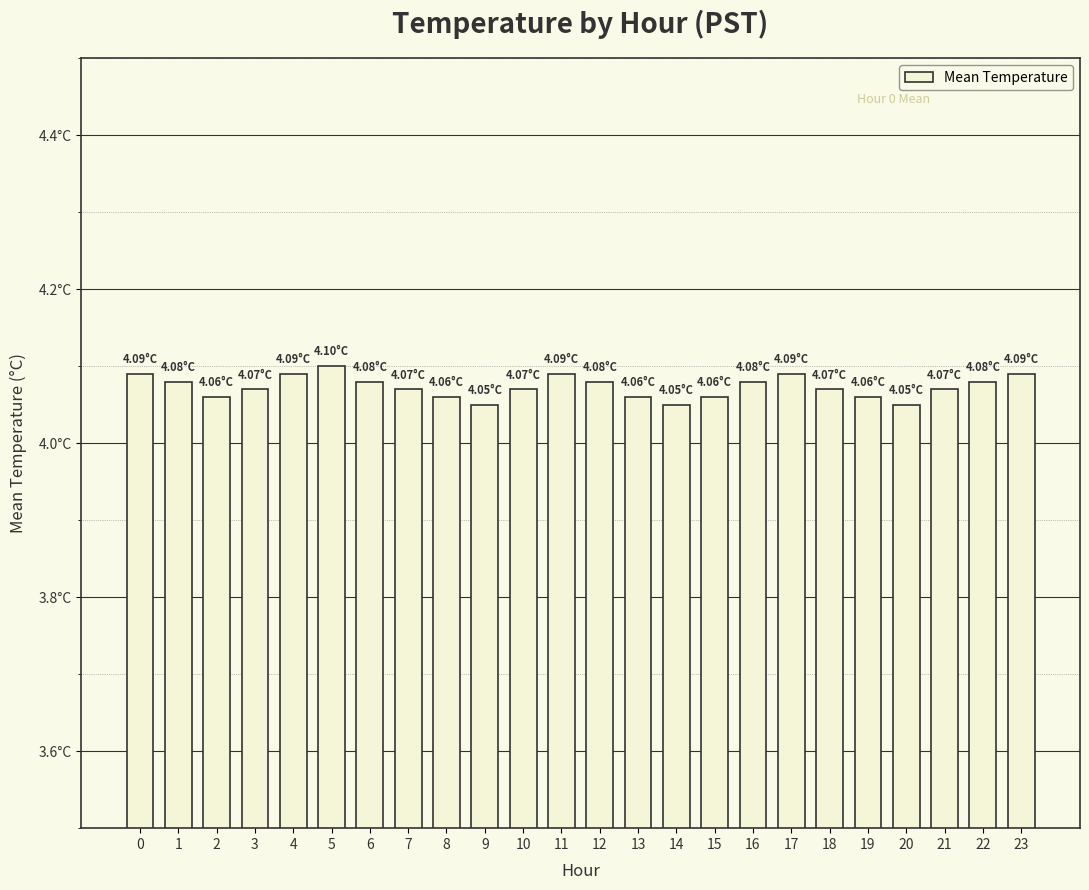

What is the value of the 14th bar from the left?

4.1